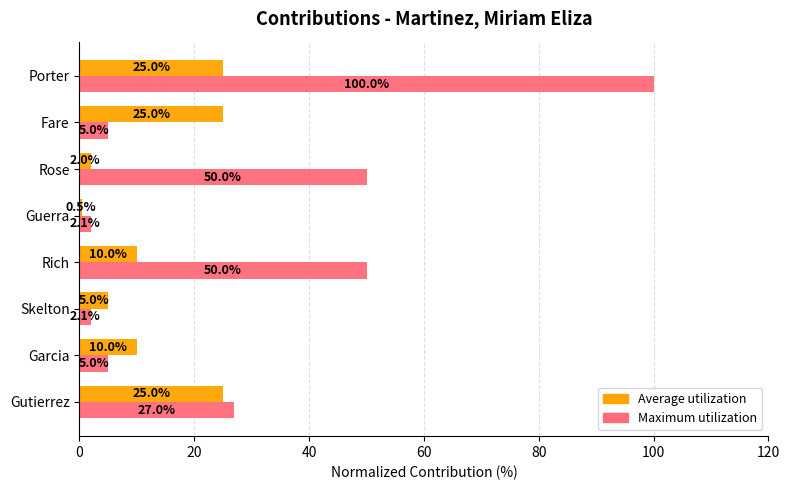

What are all the series names shown in the legend?

Average utilization, Maximum utilization